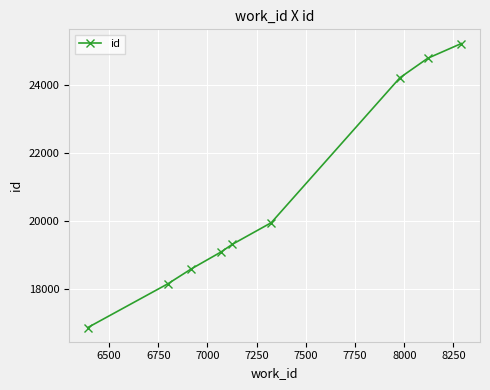

What is the minimum value shown in the chart?

16877.0